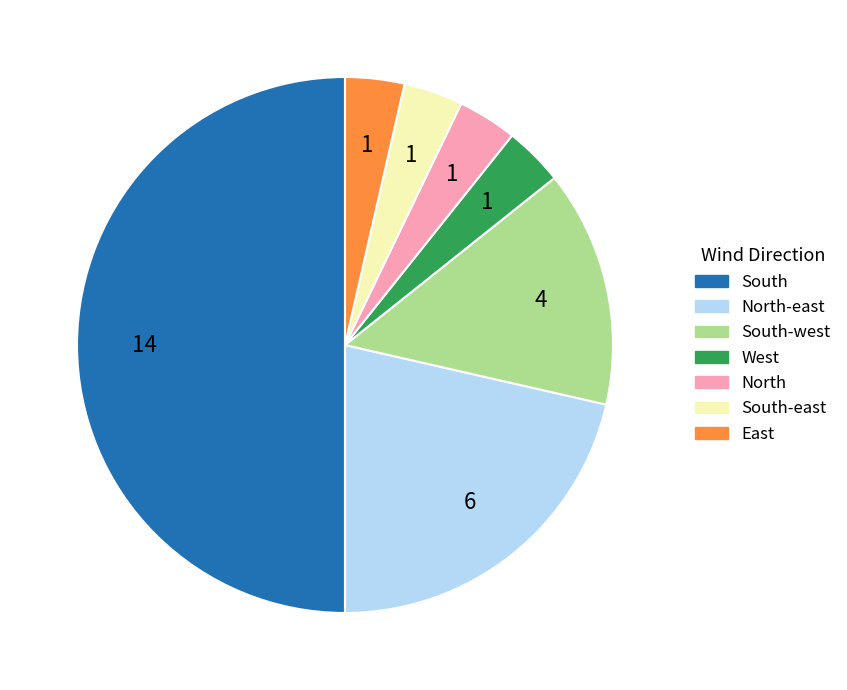

How many segments does this pie chart have?

7